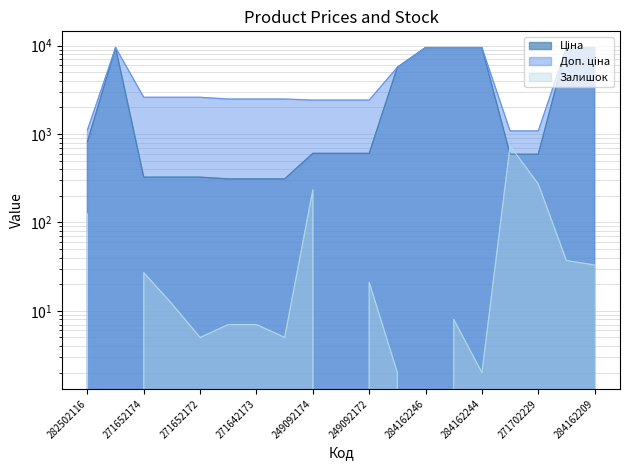

Which series has the largest total across all categories?

Доп. ціна